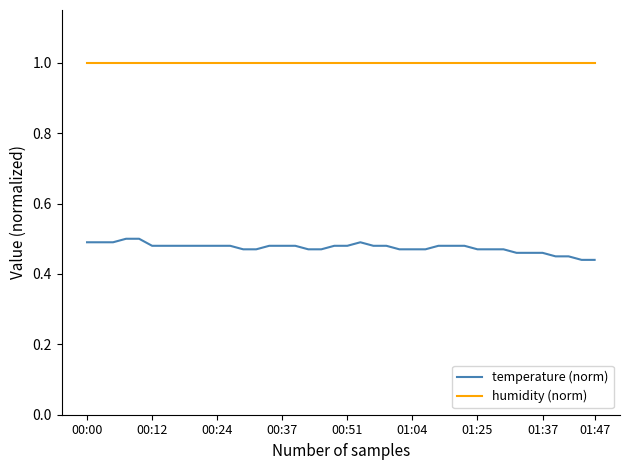

What is the difference between the maximum and second lowest values in the temperature (norm) series?

0.1